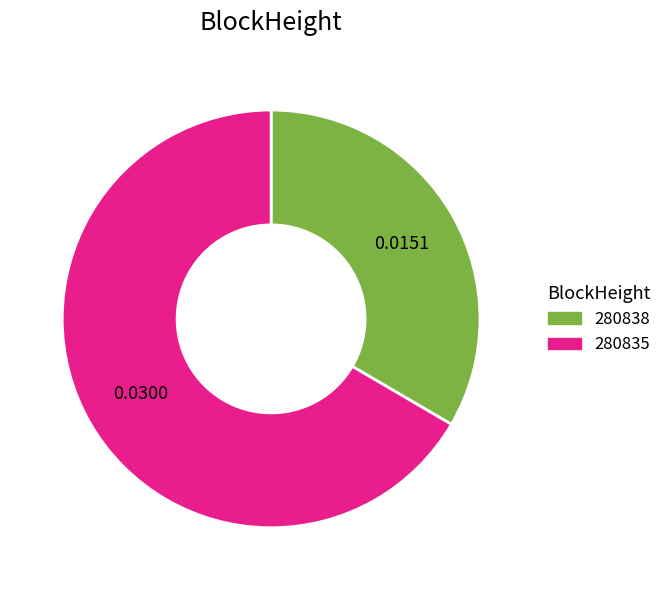

Is there a majority slice in this chart?

Yes